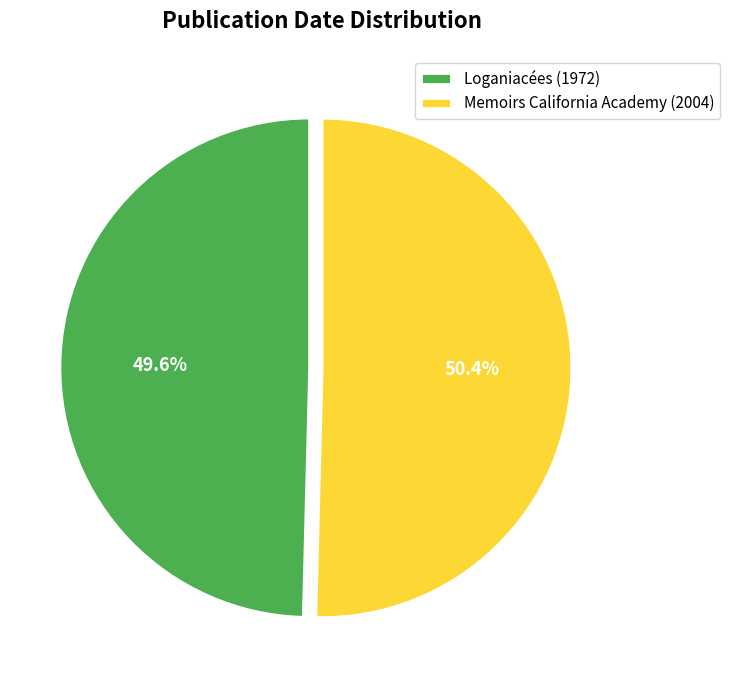

Approximately how many times larger is the value at Memoirs California Academy (2004) compared to Loganiacées (1972)?

1.0